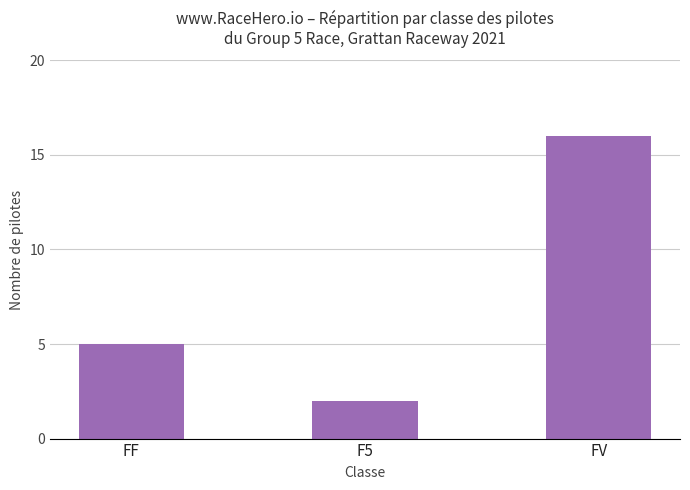

What is the greatest value displayed?

16